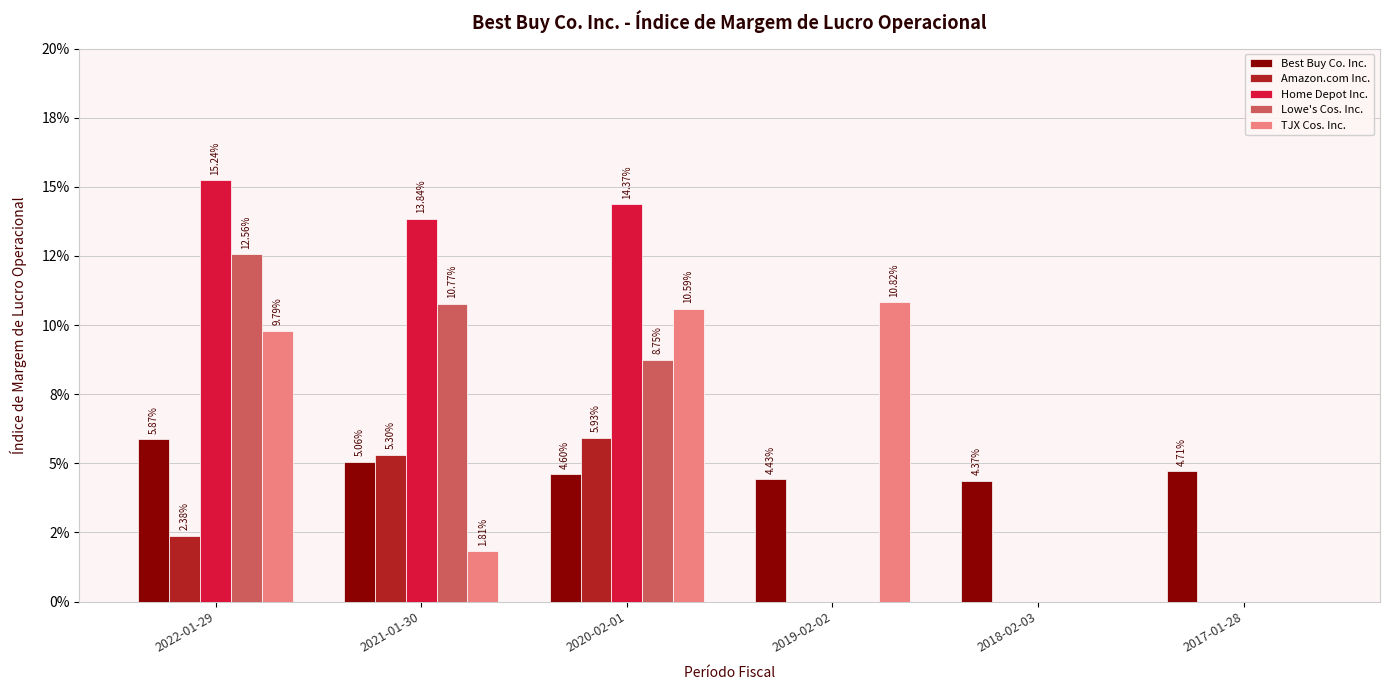

Which series has the largest total across all categories?

Home Depot Inc.